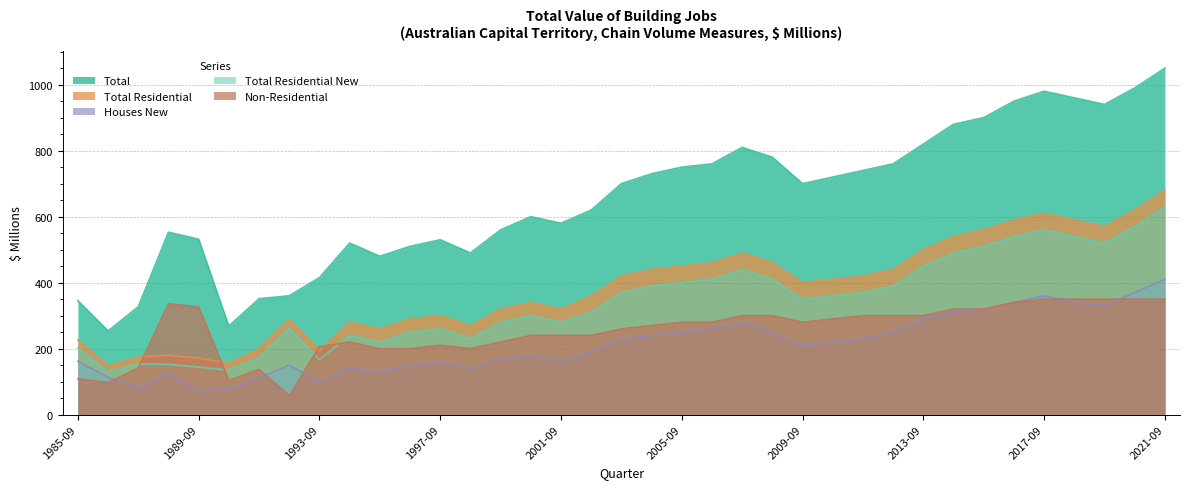

What are all the series names shown in the legend?

Total, Total Residential, Houses New, Total Residential New, Non-Residential